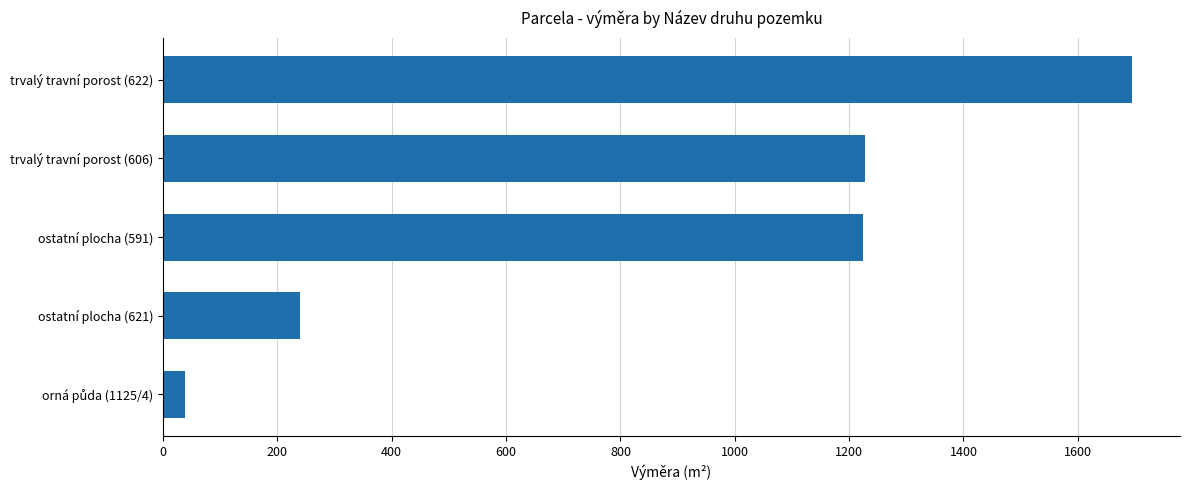

What is the approximate value at ostatní plocha (621)?

239